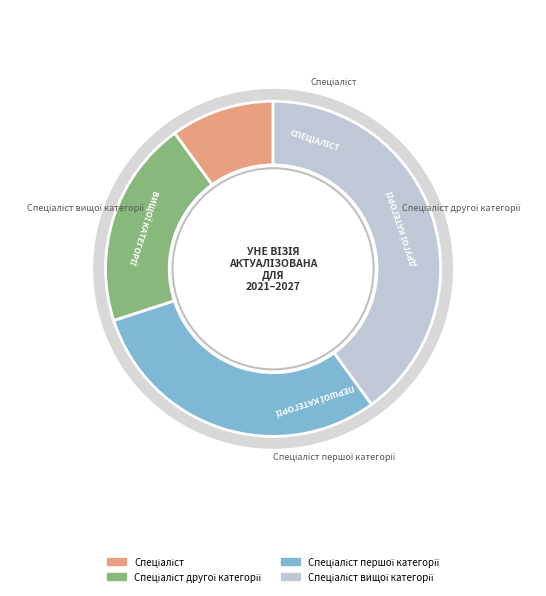

True or false: Спеціаліст вищої категорії accounts for 25% of the total.

False